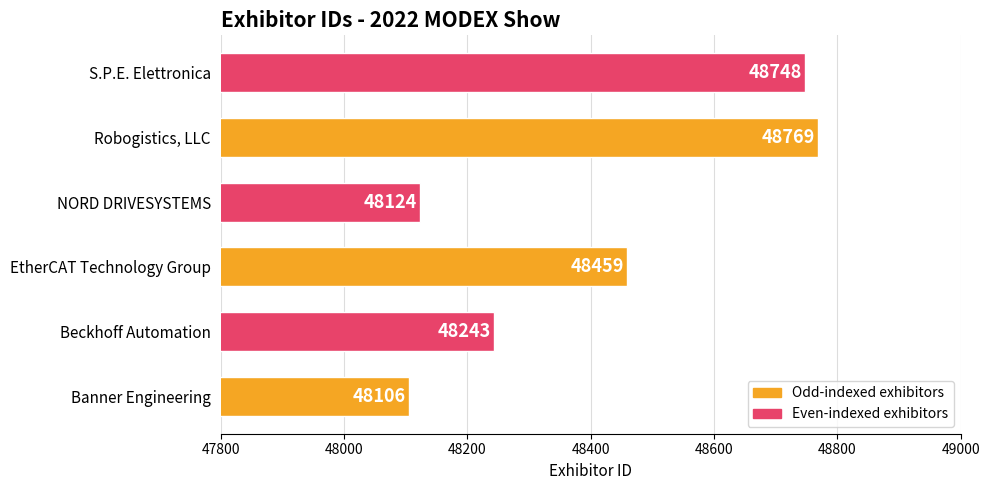

What is the difference between the maximum and minimum values?

663